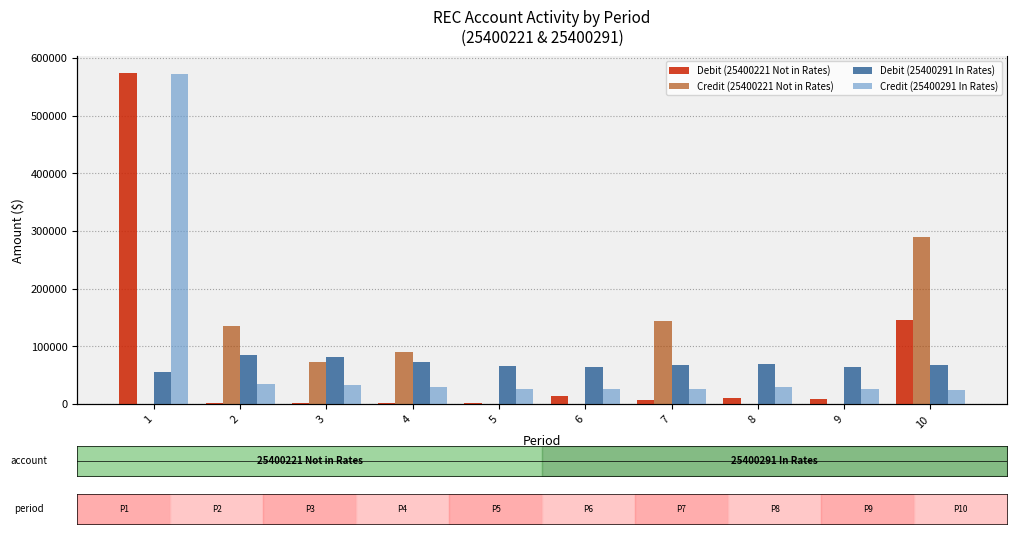

What are all the series names shown in the legend?

Debit (25400221 Not in Rates), Credit (25400221 Not in Rates), Debit (25400291 In Rates), Credit (25400291 In Rates)